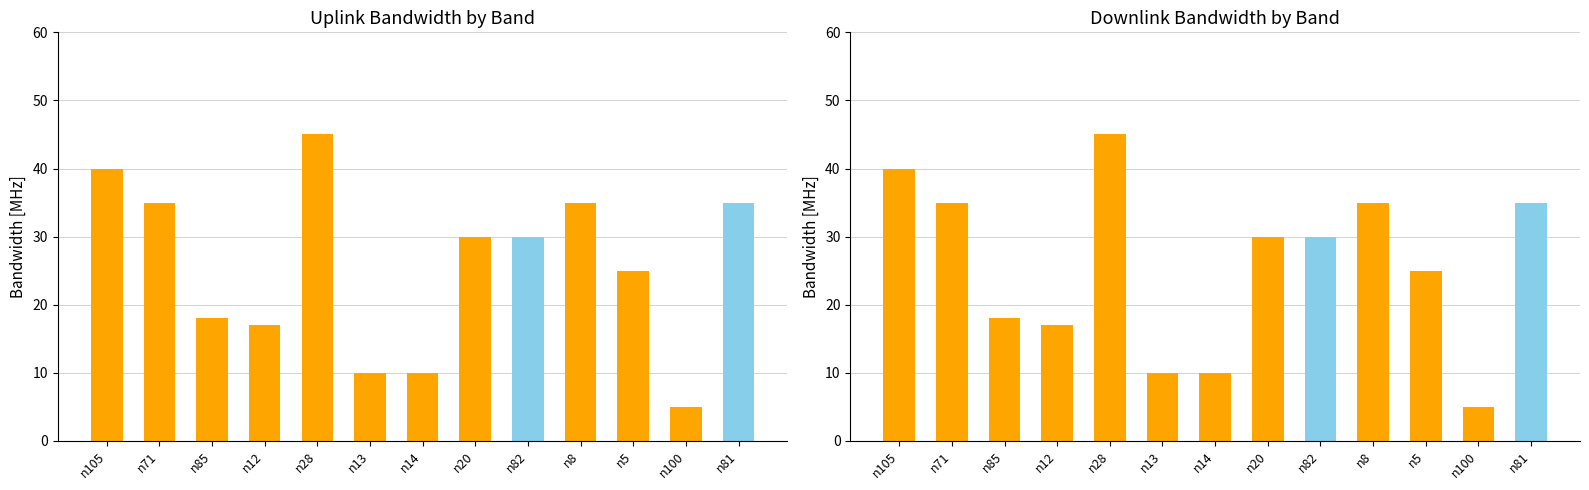

Which has a higher value, n81 or n5?

n81